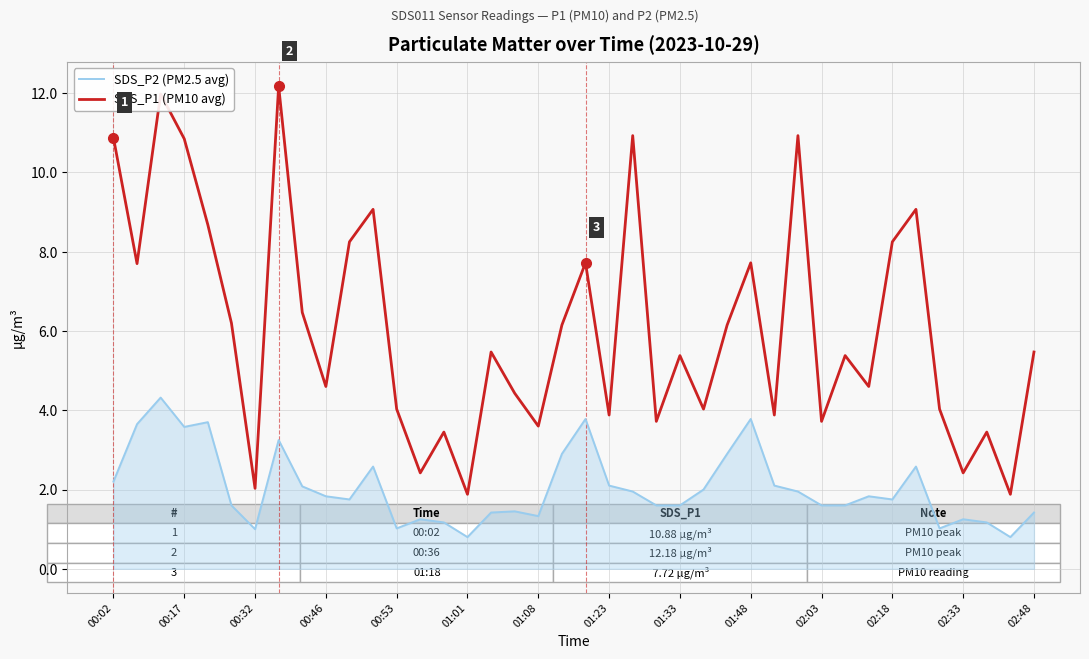

True or false: SDS_P1 (PM10 avg) and SDS_P2 (PM2.5 avg) intersect in this chart.

False